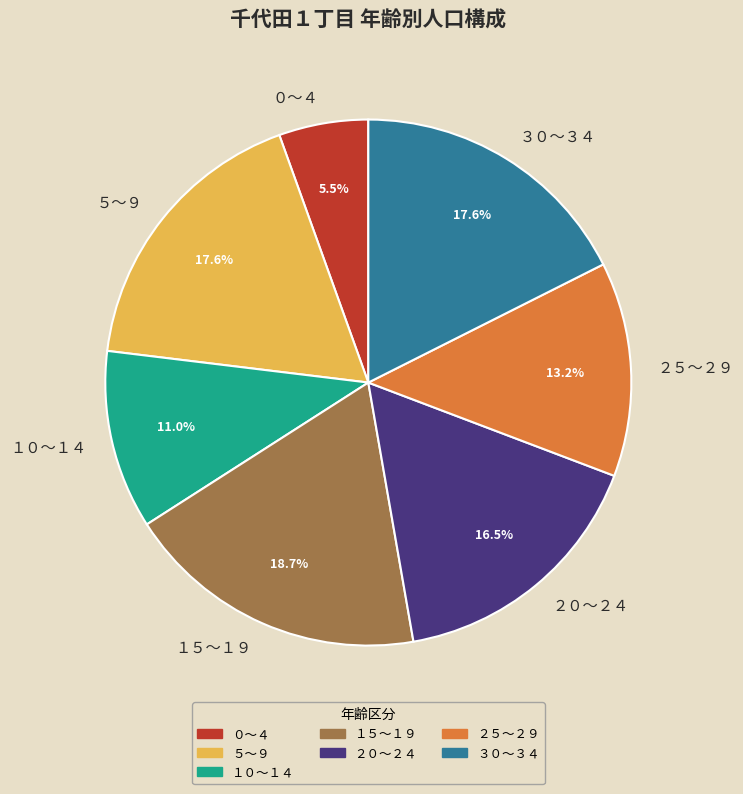

Is there any slice that represents more than half of the pie?

No